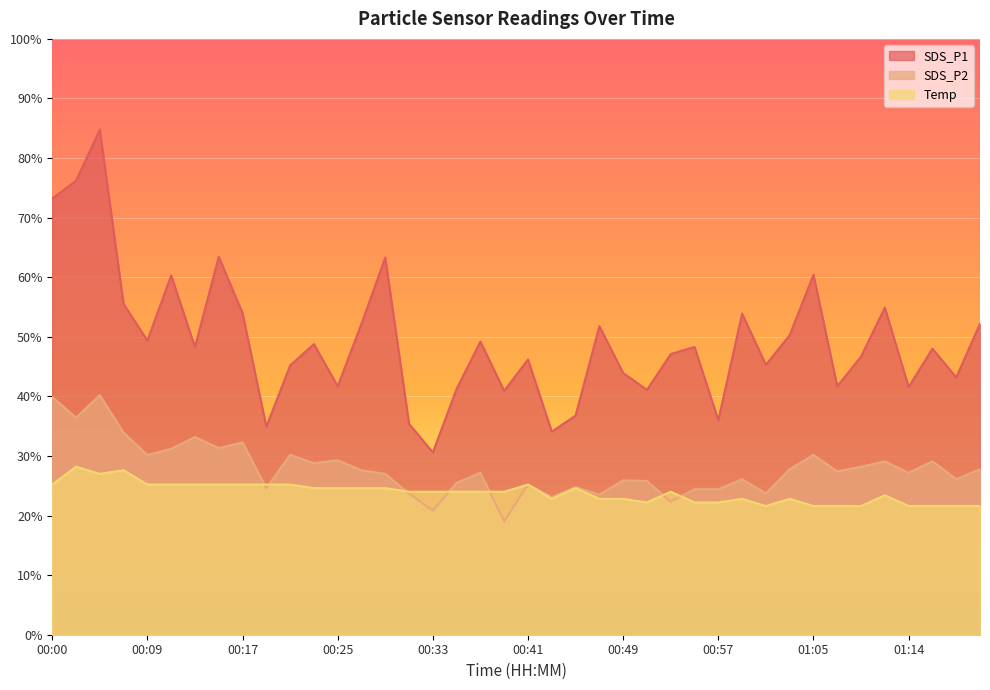

True or false: Temp and SDS_P1 intersect in this chart.

False